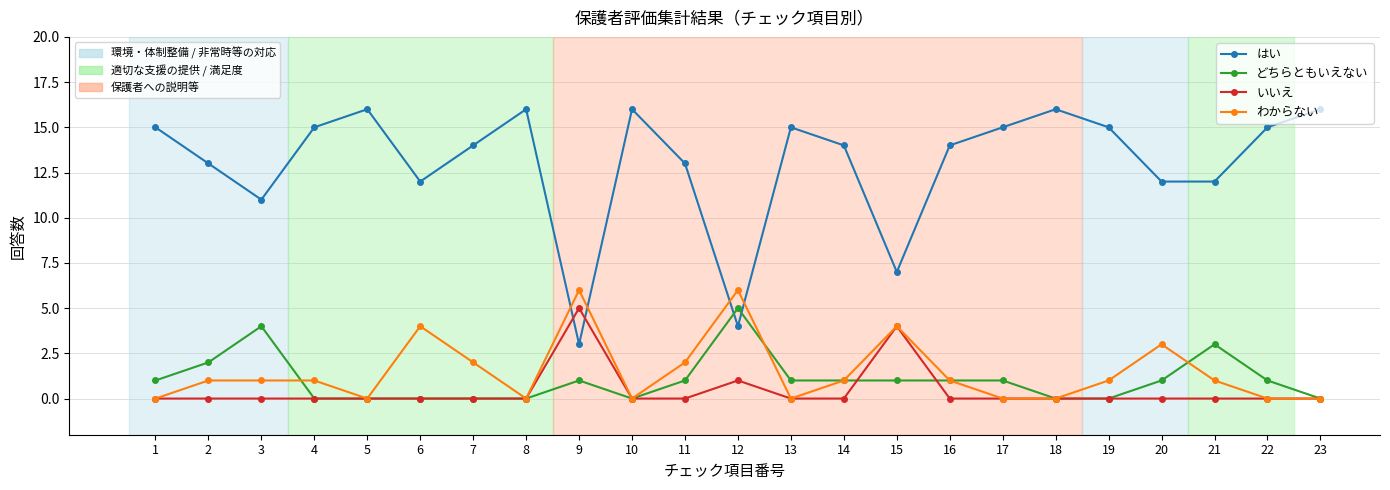

What is the greatest value displayed?

16